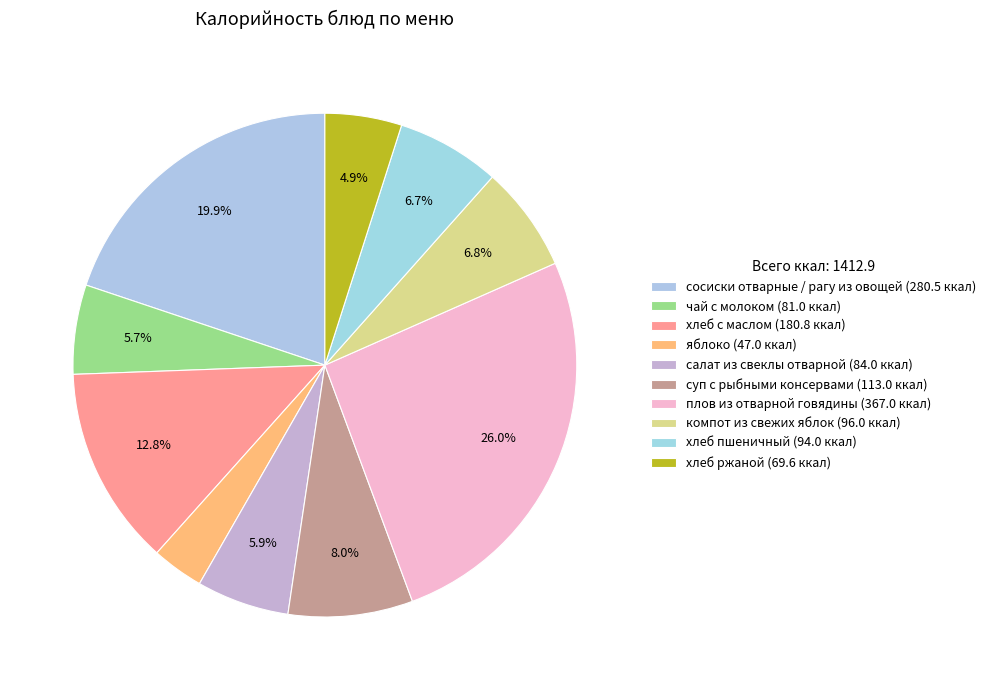

To the nearest percent, what is the difference between the largest and smallest slice percentages?

23%